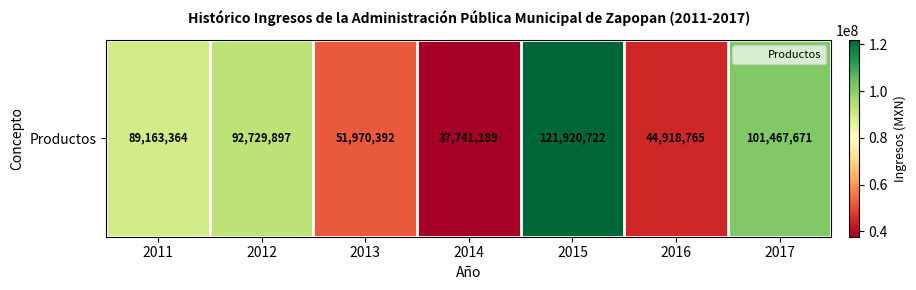

Rank the categories by value from lowest to highest.

2014, 2016, 2013, 2011, 2012, 2017, 2015